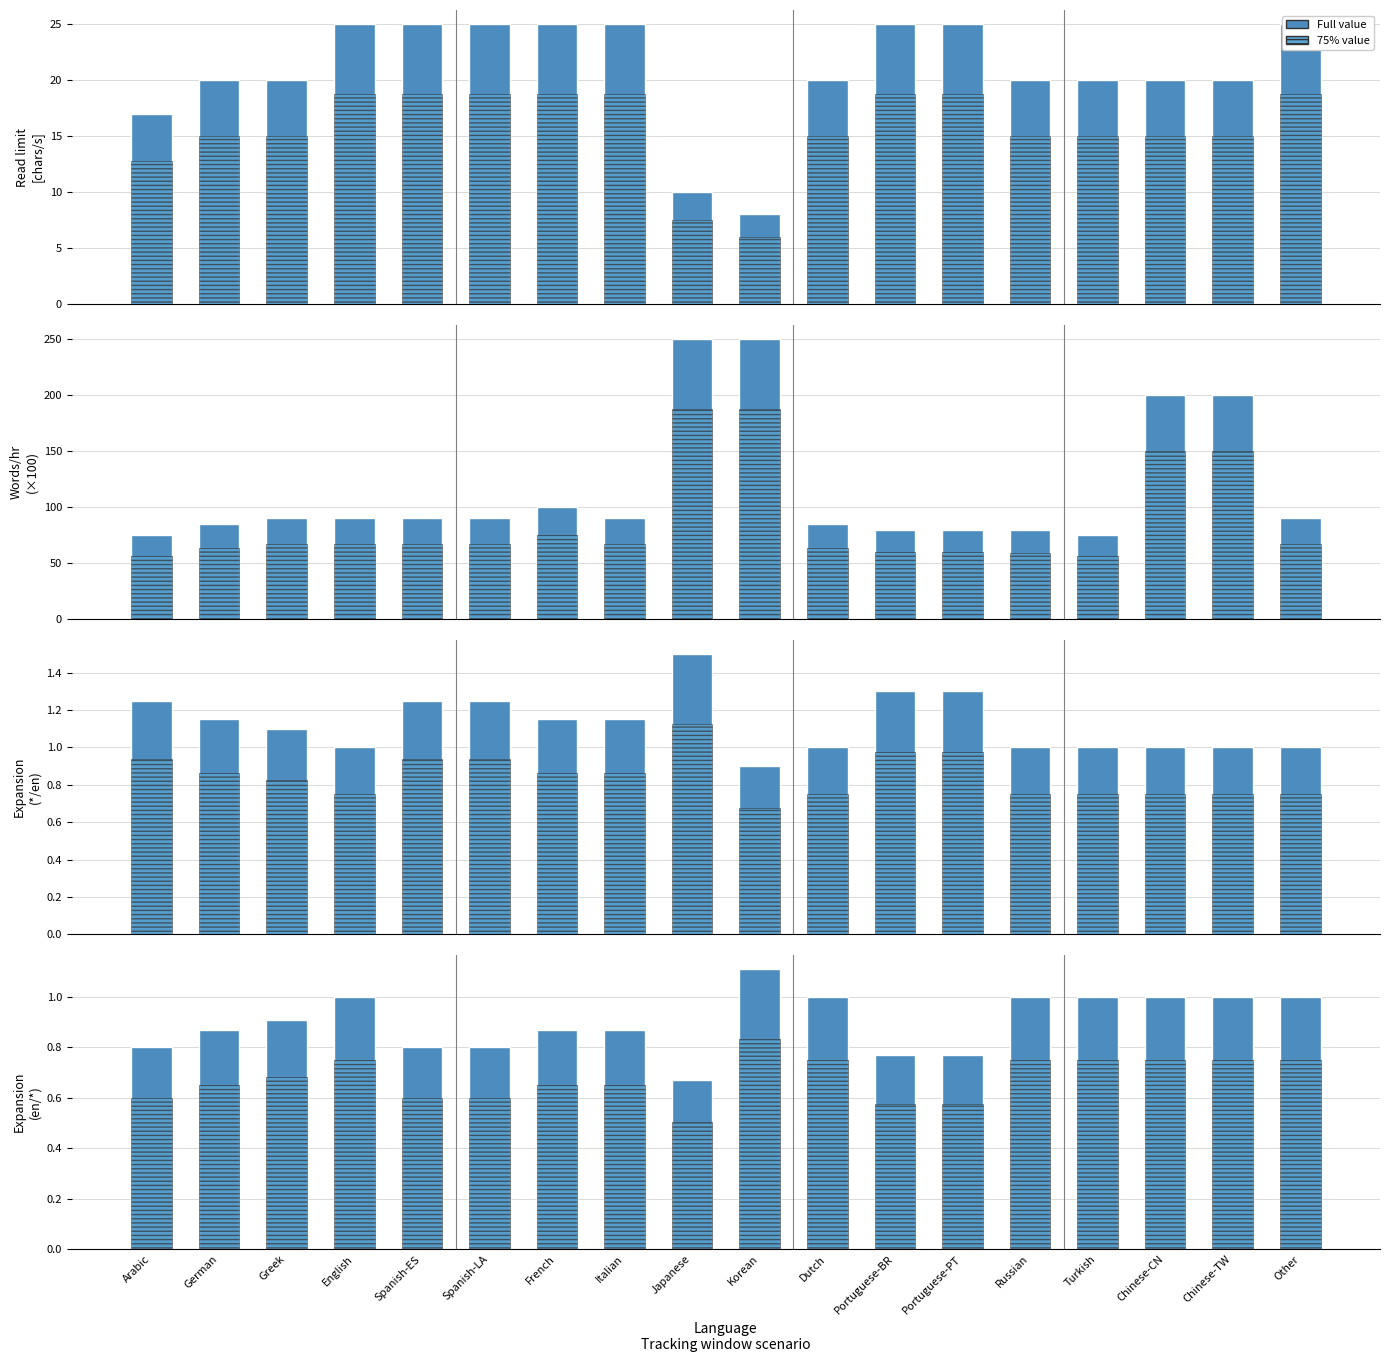

At which category is the sum across all series the highest?

Japanese